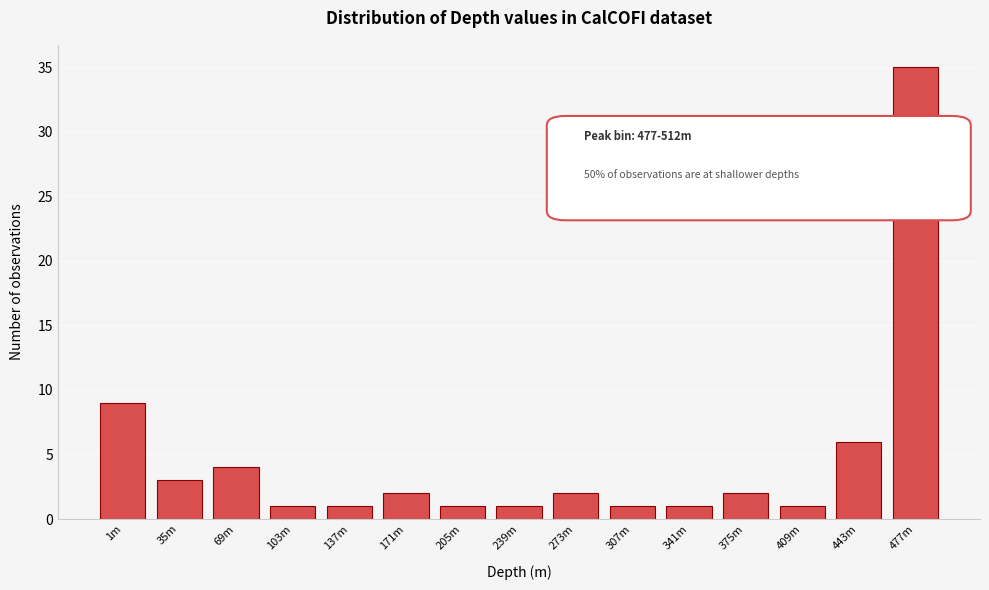

Reading left to right, extract all data points from this chart.

9	3	4	1	1	2	1	1	2	1	1	2	1	6	35